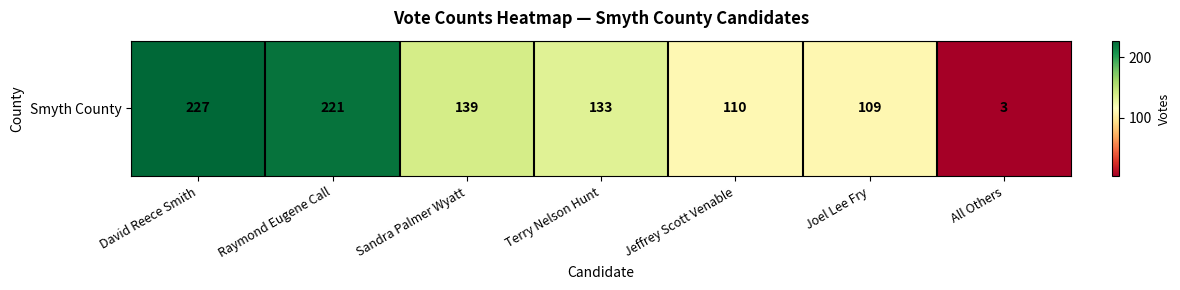

Rank the categories by value from lowest to highest.

All Others, Joel Lee Fry, Jeffrey Scott Venable, Terry Nelson Hunt, Sandra Palmer Wyatt, Raymond Eugene Call, David Reece Smith